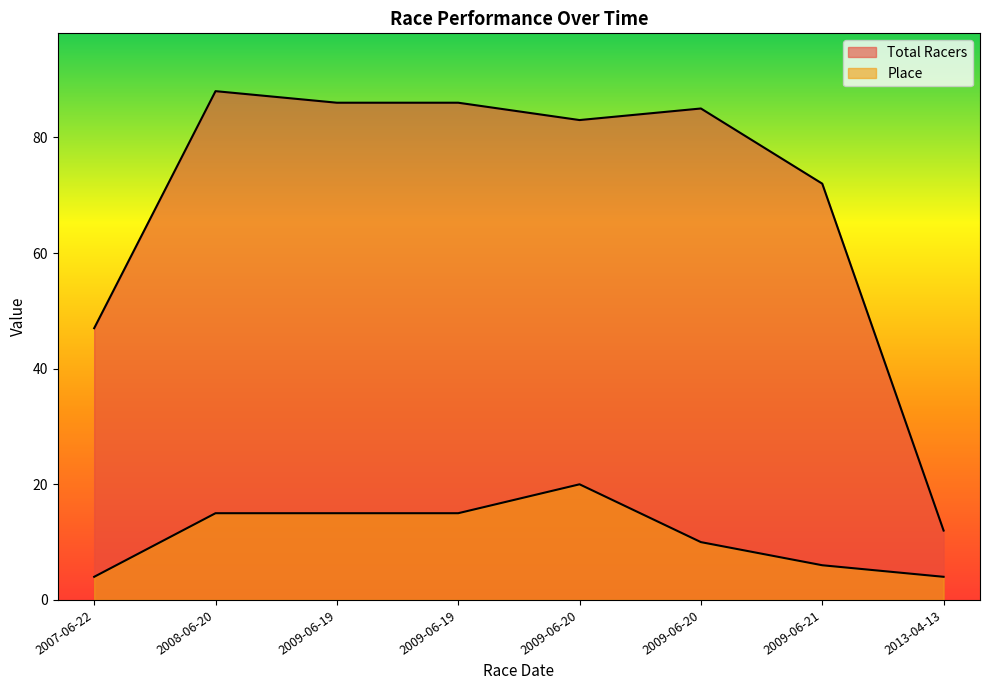

True or false: Place and Total Racers cross at least once.

False